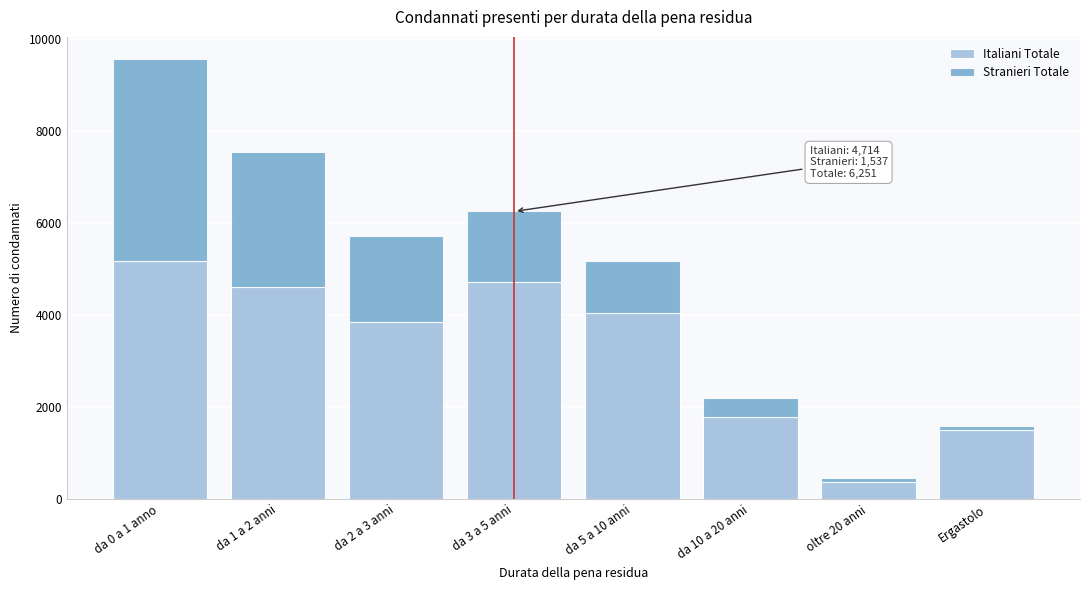

Reading right to left, list the values for the Italiani Totale series.

Ergastolo=1504	oltre 20 anni=375	da 10 a 20 anni=1786	da 5 a 10 anni=4048	da 3 a 5 anni=4714	da 2 a 3 anni=3845	da 1 a 2 anni=4606	da 0 a 1 anno=5171